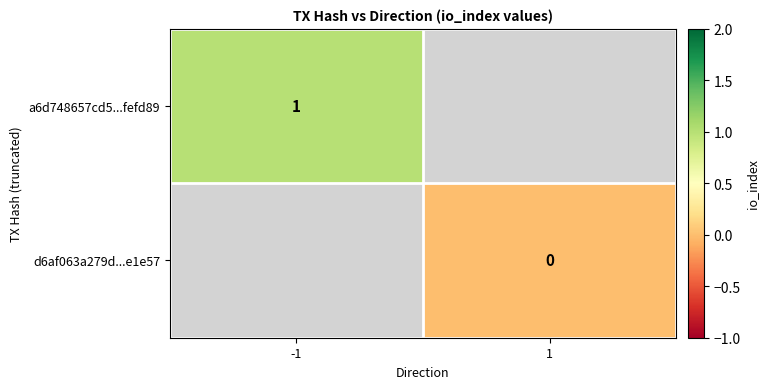

What is the greatest value displayed?

1.0